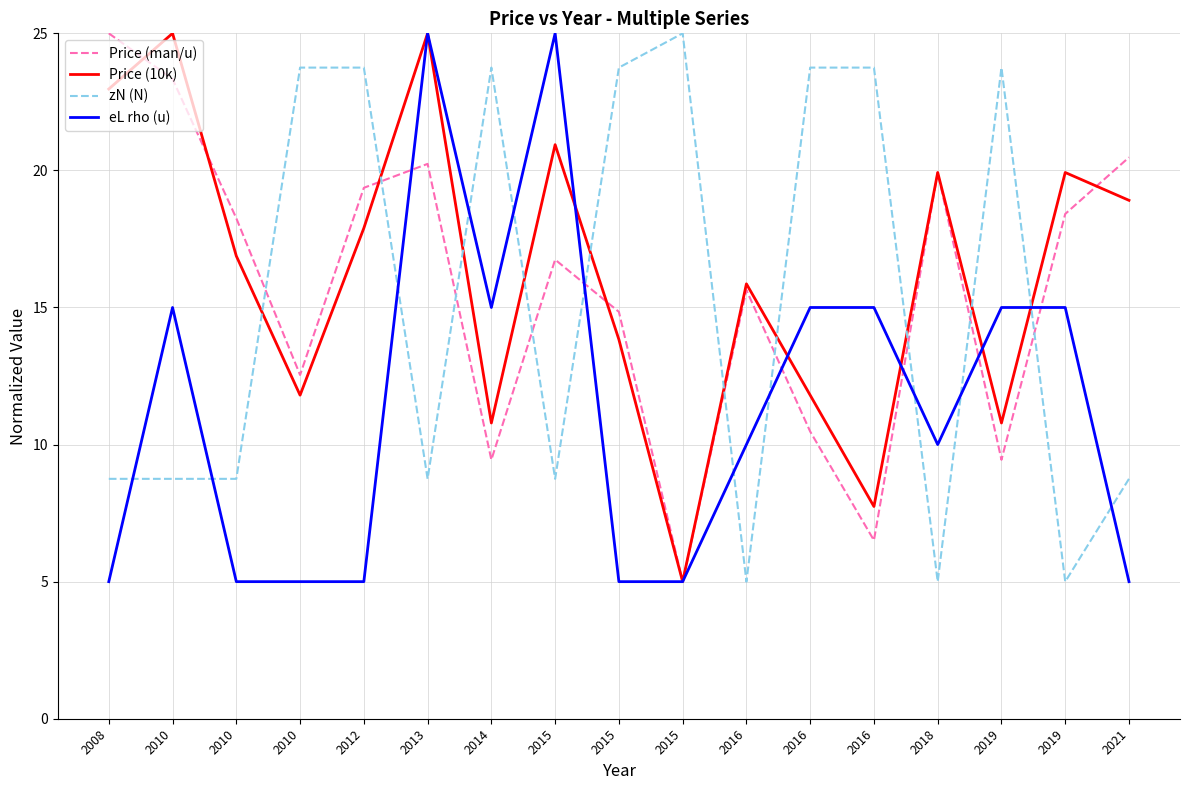

How many values in the zN (N) series are below 8?

3